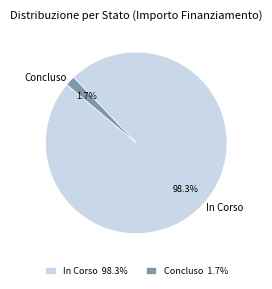

How many segments does this pie chart have?

2